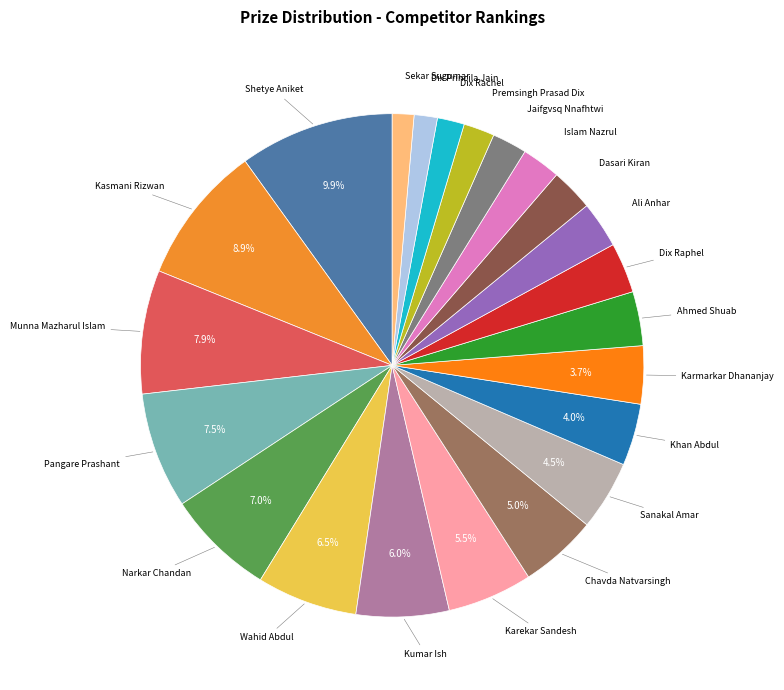

Which category has the smallest portion of the pie?

Sekar Sugumar